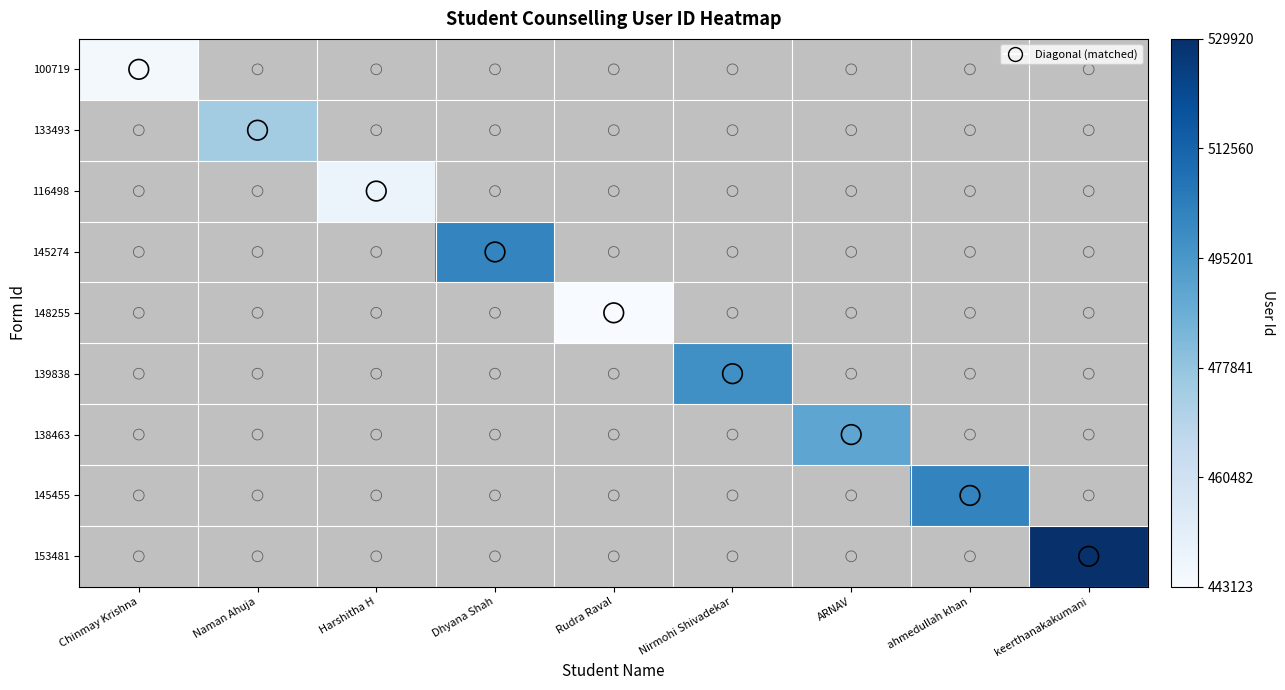

What is the smallest value displayed?

443123.0